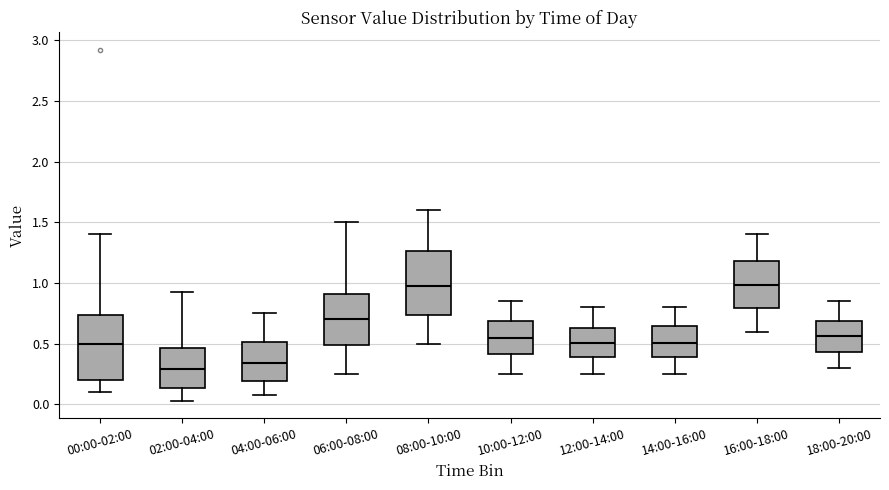

Reading left to right, transcribe this box plot: for each box, give where its median line is, the range the box spans, and where its two whiskers end, as read against the y-axis. The values are not printed on the chart, so give them approximately, as read against the axis.

00:00-02:00: median 0.50, box 0.20 to 0.75, whiskers 0.10 to 1.40
02:00-04:00: median 0.30, box 0.15 to 0.45, whiskers 0.05 to 0.95
04:00-06:00: median 0.35, box 0.20 to 0.50, whiskers 0.10 to 0.75
06:00-08:00: median 0.70, box 0.50 to 0.90, whiskers 0.25 to 1.50
08:00-10:00: median 1.00, box 0.75 to 1.25, whiskers 0.50 to 1.60
10:00-12:00: median 0.55, box 0.40 to 0.70, whiskers 0.25 to 0.85
12:00-14:00: median 0.50, box 0.40 to 0.65, whiskers 0.25 to 0.80
14:00-16:00: median 0.50, box 0.40 to 0.65, whiskers 0.25 to 0.80
16:00-18:00: median 1.00, box 0.80 to 1.20, whiskers 0.60 to 1.40
18:00-20:00: median 0.55, box 0.45 to 0.70, whiskers 0.30 to 0.85